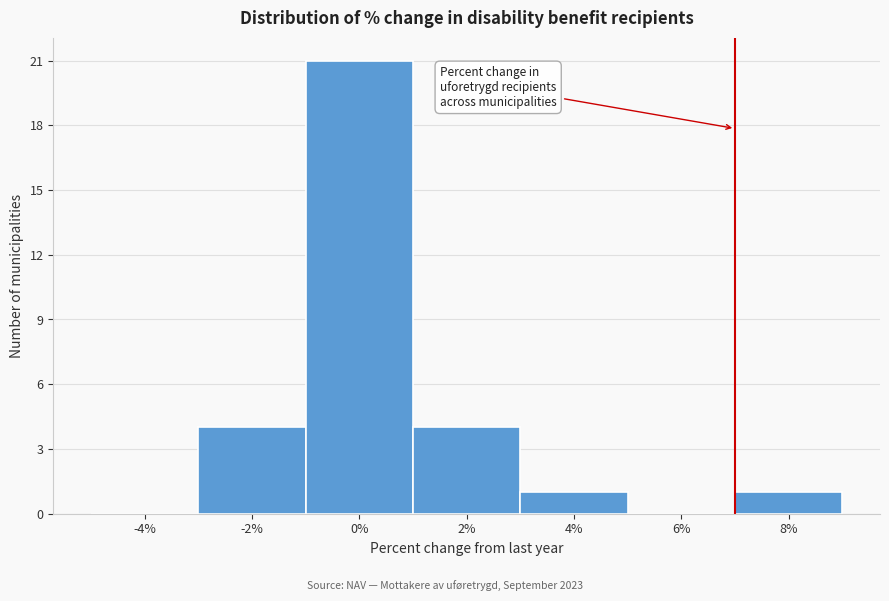

Reading right to left, extract all data points from this chart.

8%=1	6%=0	4%=1	2%=4	0%=21	-2%=4	-4%=0